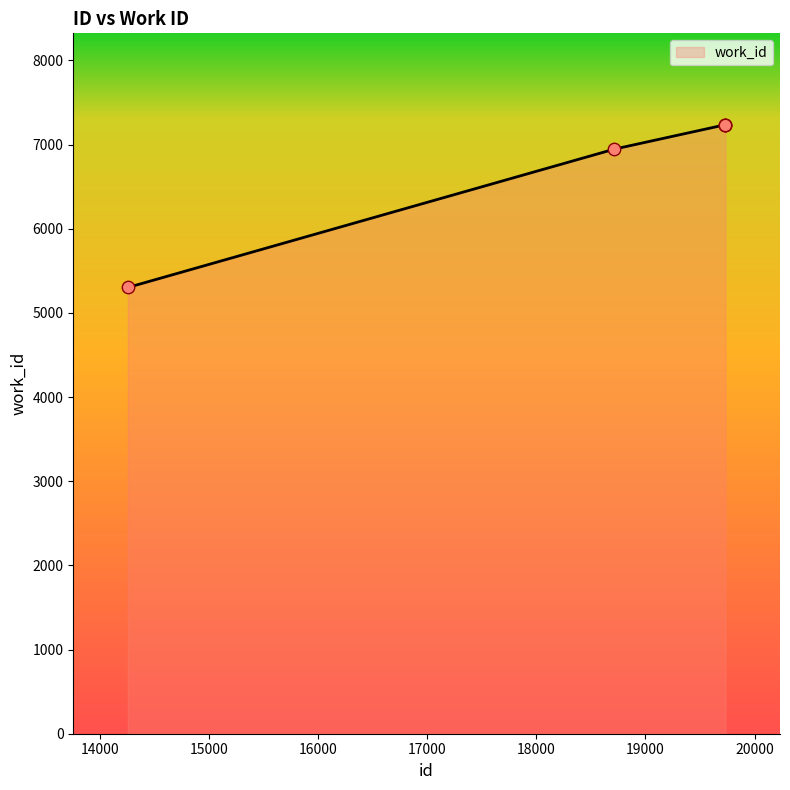

What is the difference between the second highest and second lowest values?

289